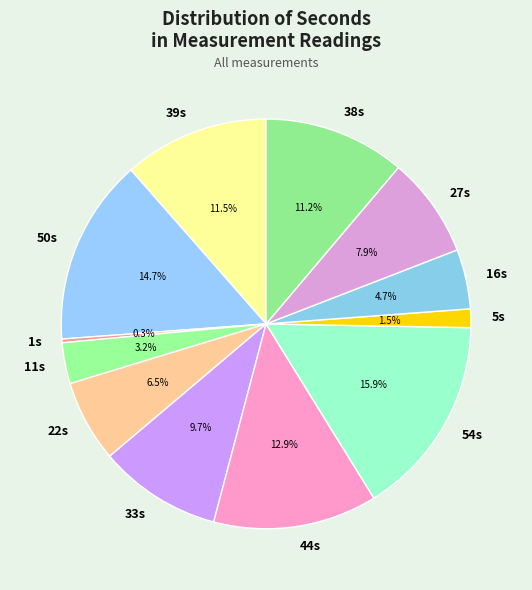

What is the smallest slice in the pie chart?

1s